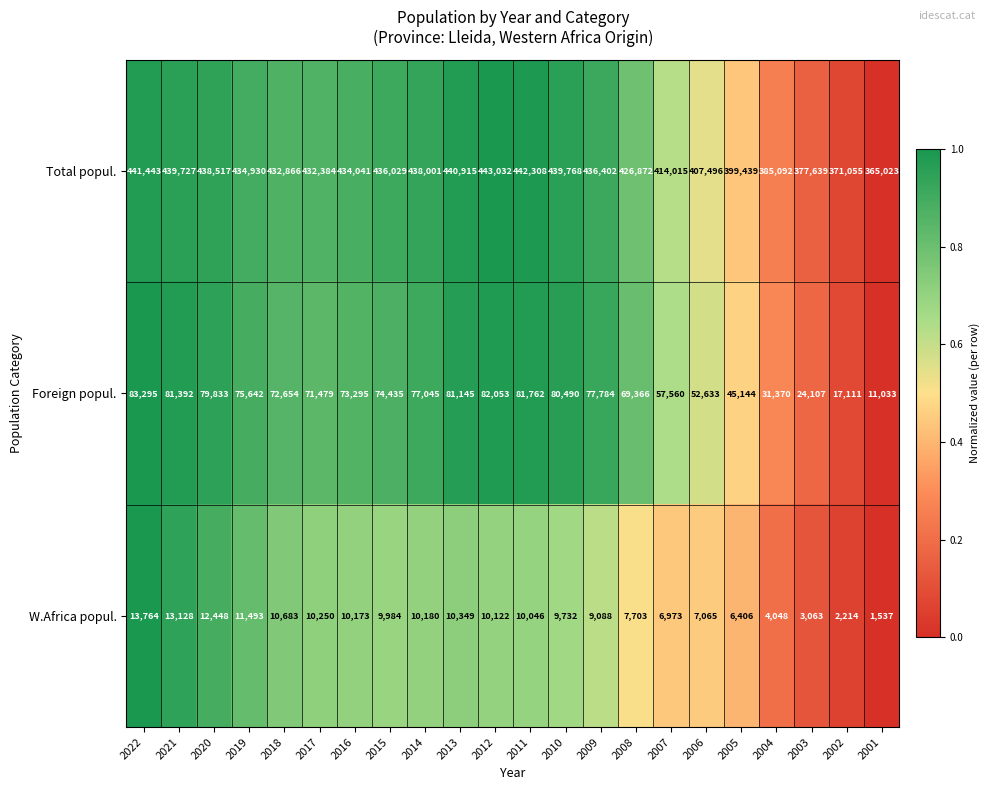

Rank the series at 2011 from highest to lowest value.

Total popul., Foreign popul., W.Africa popul.